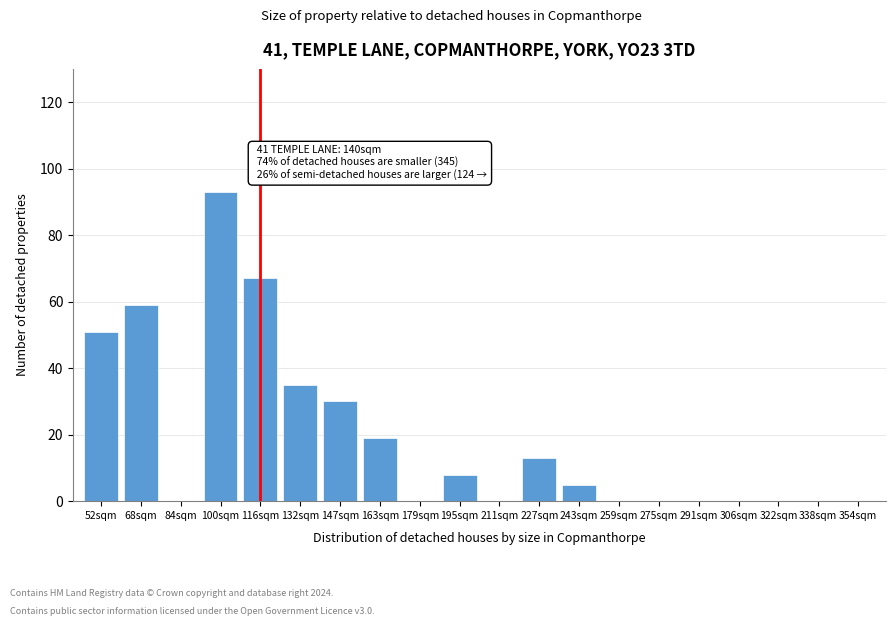

Reading left to right, transcribe all the data shown in this chart.

52sqm=51	68sqm=59	84sqm=0	100sqm=93	116sqm=67	132sqm=35	147sqm=30	163sqm=19	179sqm=0	195sqm=8	211sqm=0	227sqm=13	243sqm=5	259sqm=0	275sqm=0	291sqm=0	306sqm=0	322sqm=0	338sqm=0	354sqm=0